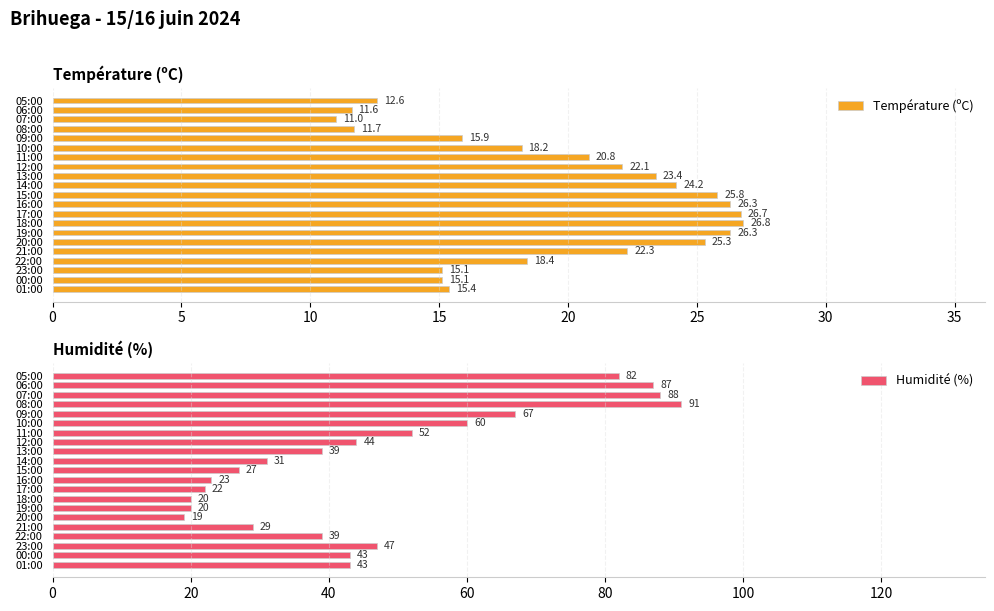

List the series in order of their overall mean, lowest first.

Température (ºC), Humidité (%)